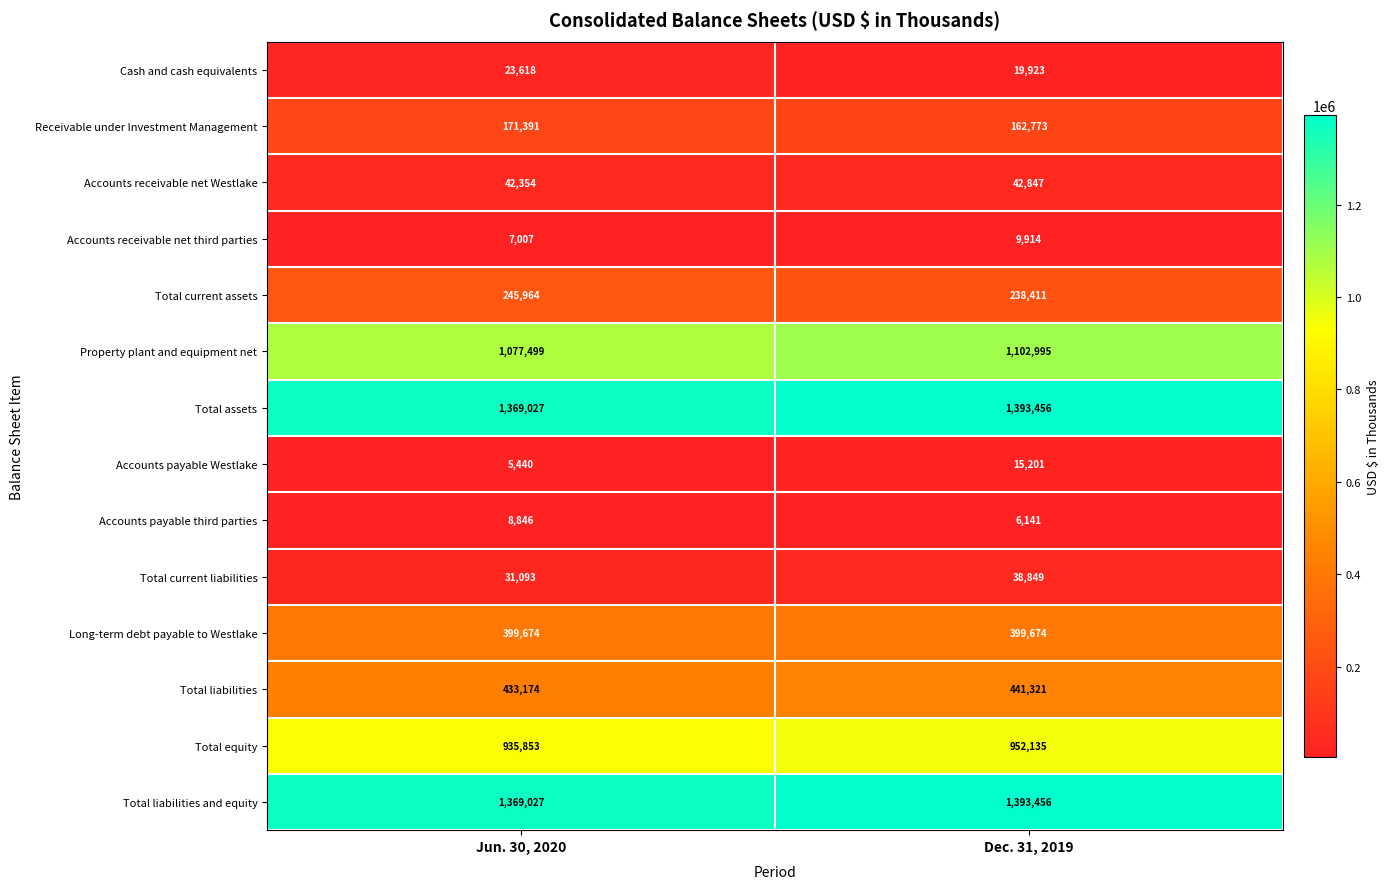

What is the minimum value shown in the chart?

5440